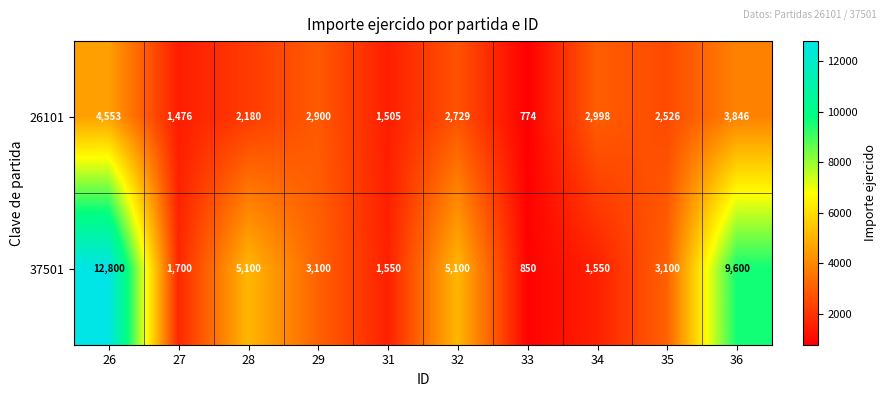

What is the maximum value shown in the chart?

12800